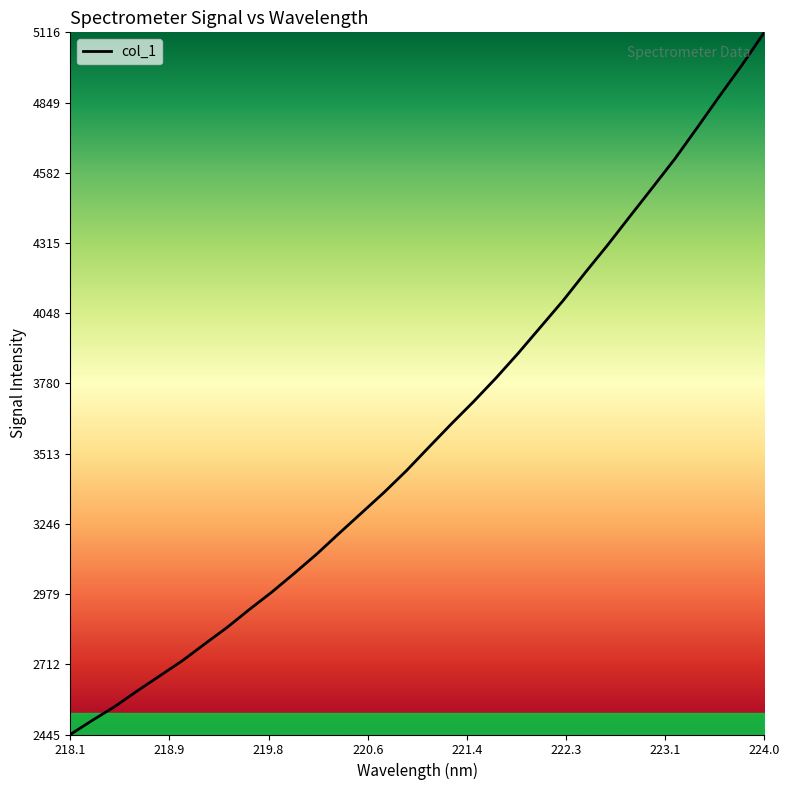

What is the difference between the maximum and minimum values?

2671.4